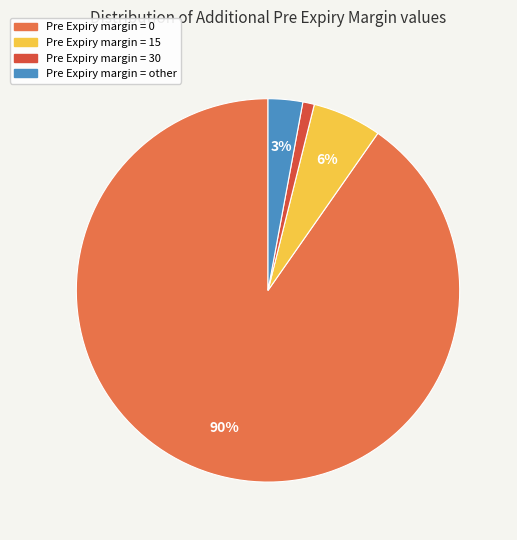

Which has a higher value, Pre Expiry margin = 0 or Pre Expiry margin = other?

Pre Expiry margin = 0